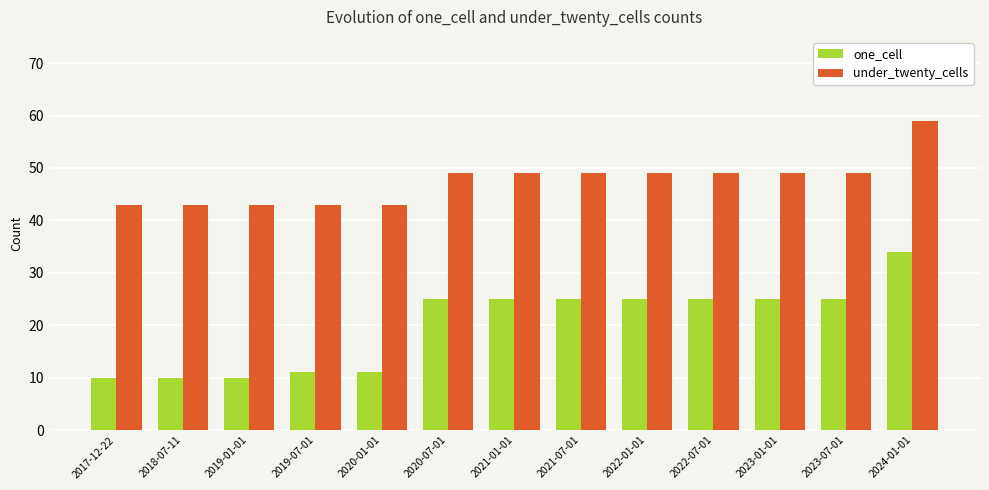

What position from the left is 2019-01-01?

3